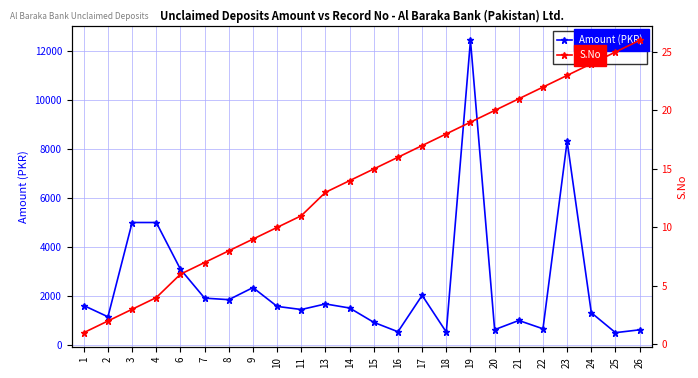

True or false: Amount (PKR) and S.No intersect in this chart.

False